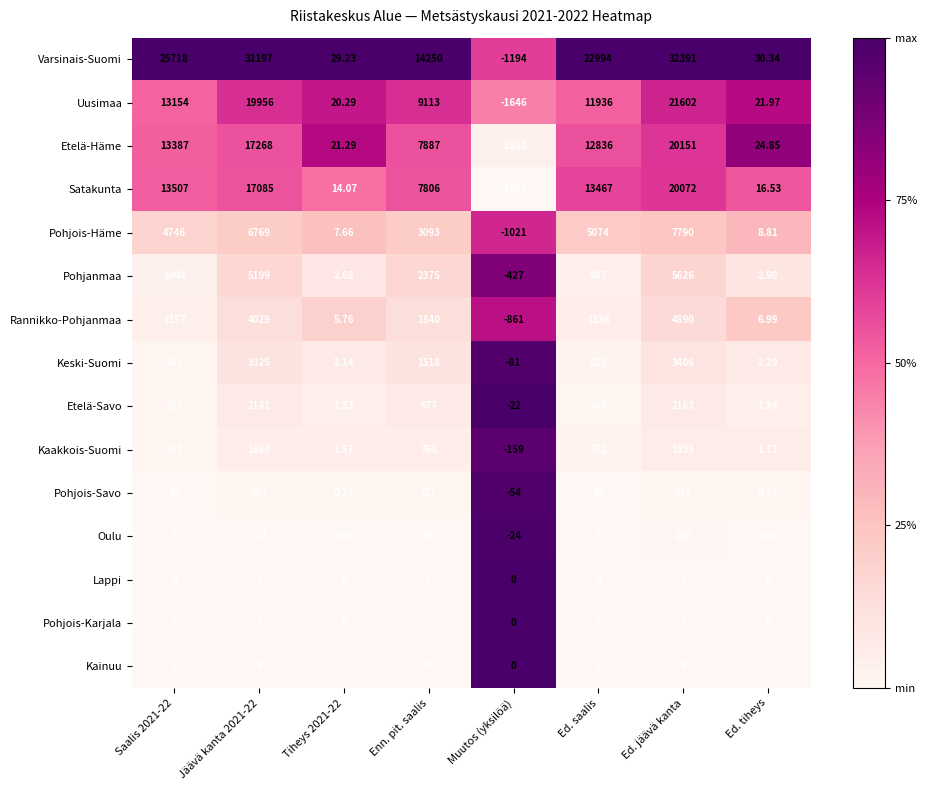

At which category is the sum across all series the highest?

Ed. jäävä kanta